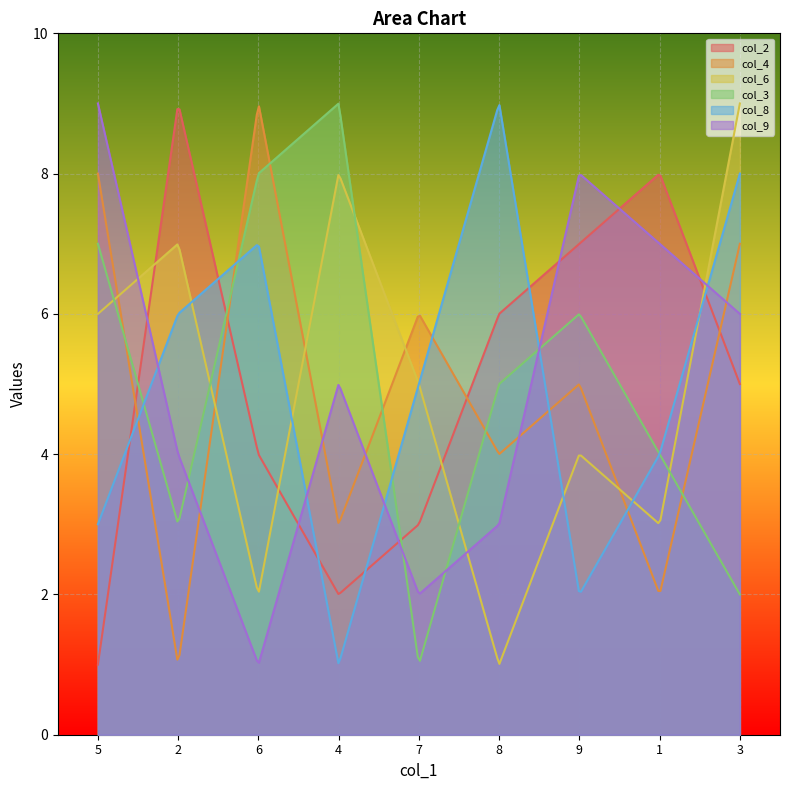

True or false: col_8 has more than 2 points higher than both neighbors.

False